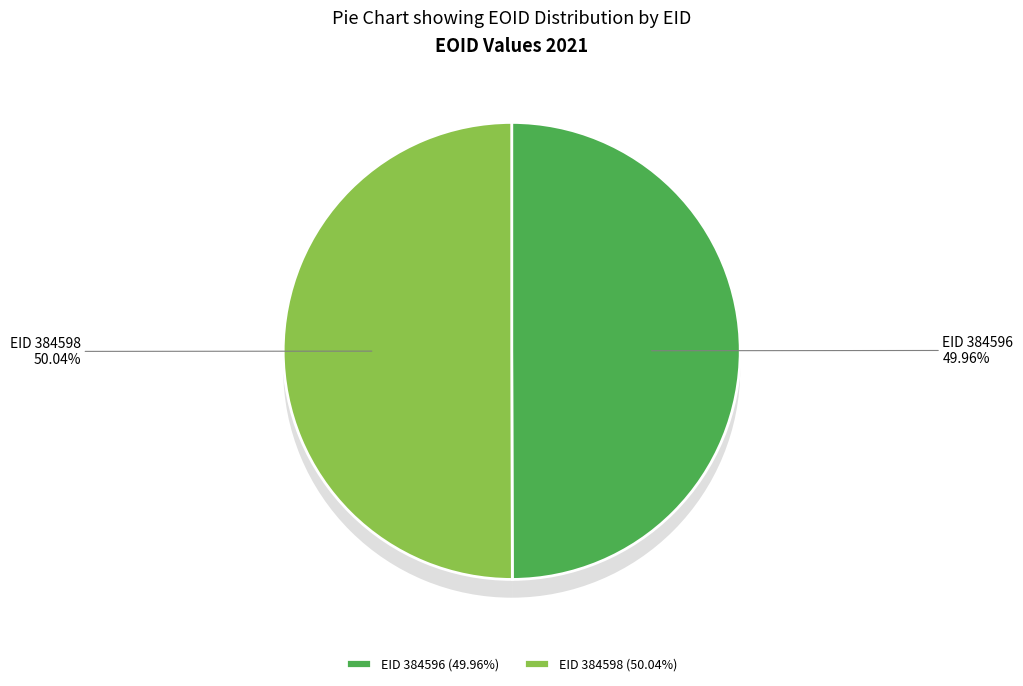

Is it true that EID 384596 is 50% of the pie?

True